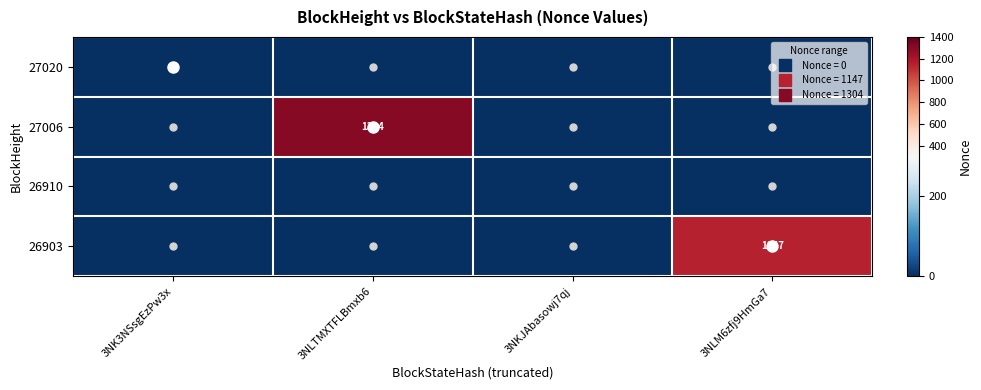

How many values in the 27020 series exceed 0?

1